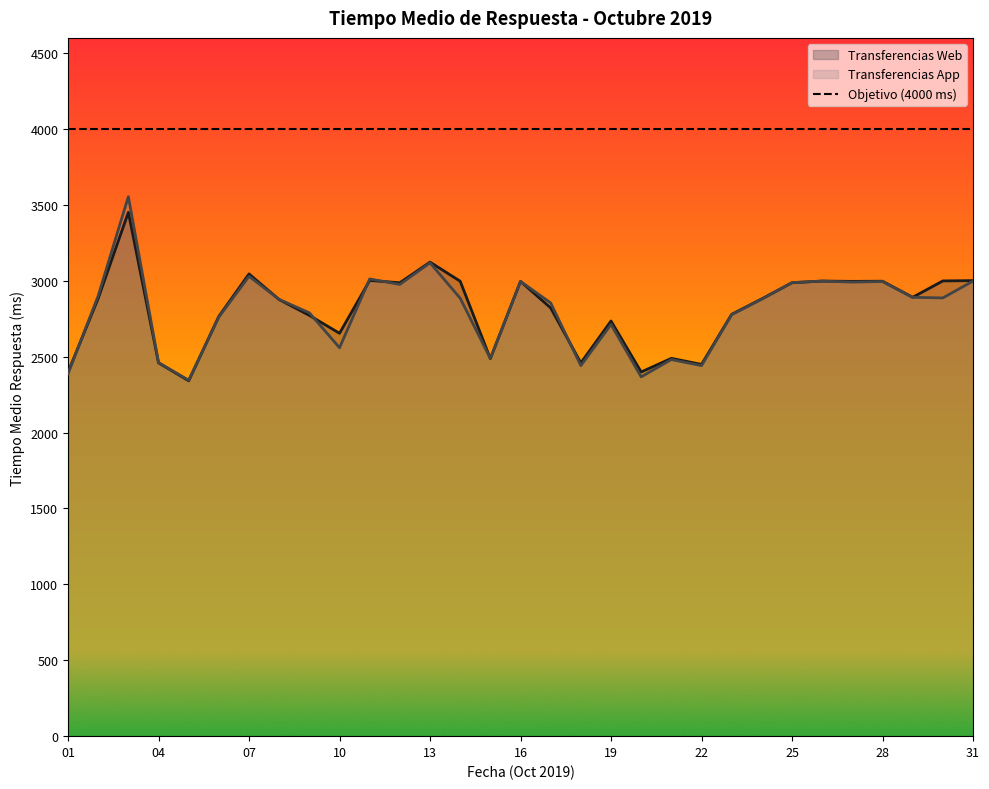

How many interior local peaks does the Transferencias App series have?

9